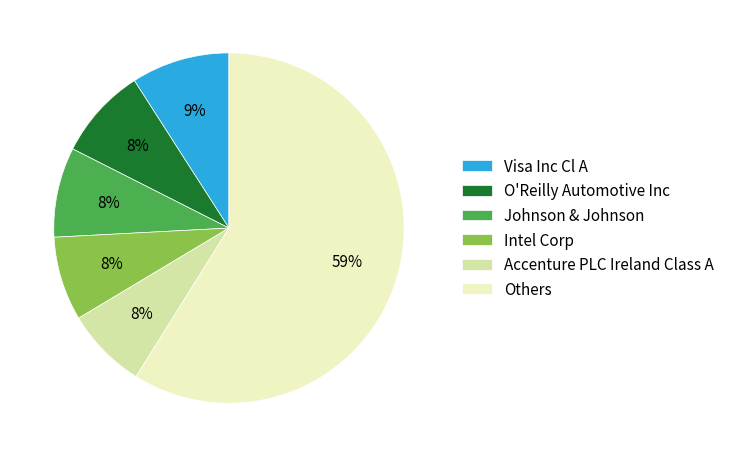

Combined, do O'Reilly Automotive Inc and Others account for over 50%?

Yes